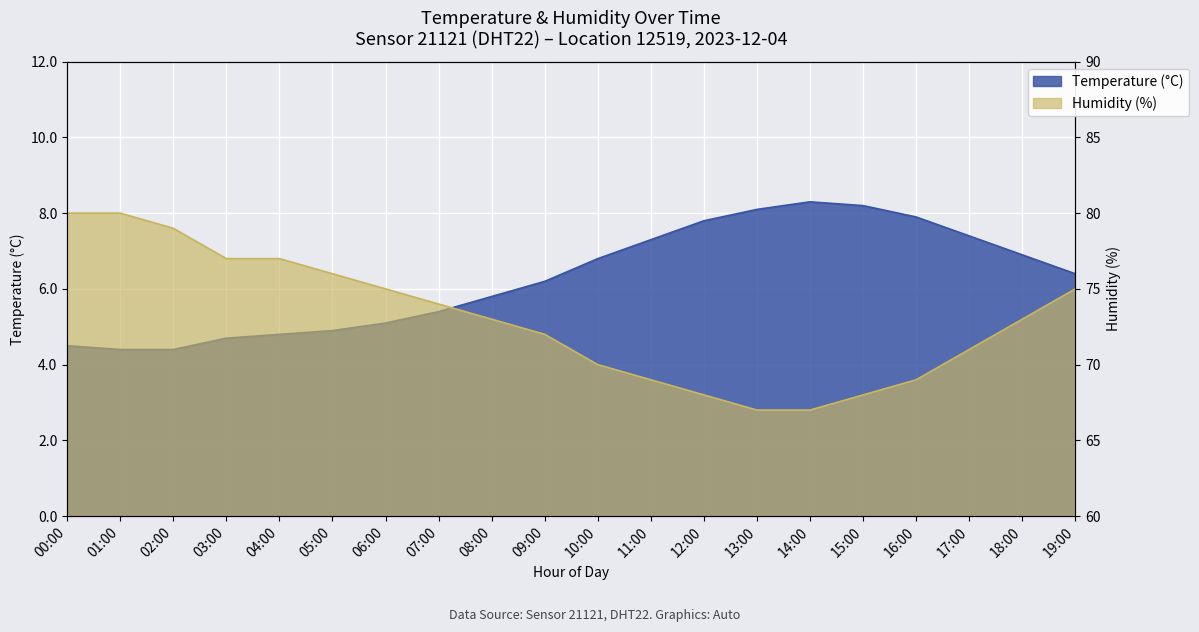

Is it true that temperature equals 8.4 at 09:00?

False